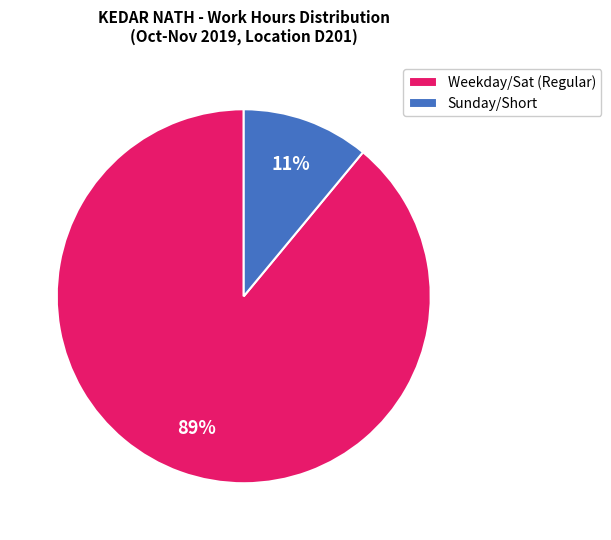

Which has a higher value, Sunday/Short or Weekday/Sat (Regular)?

Weekday/Sat (Regular)